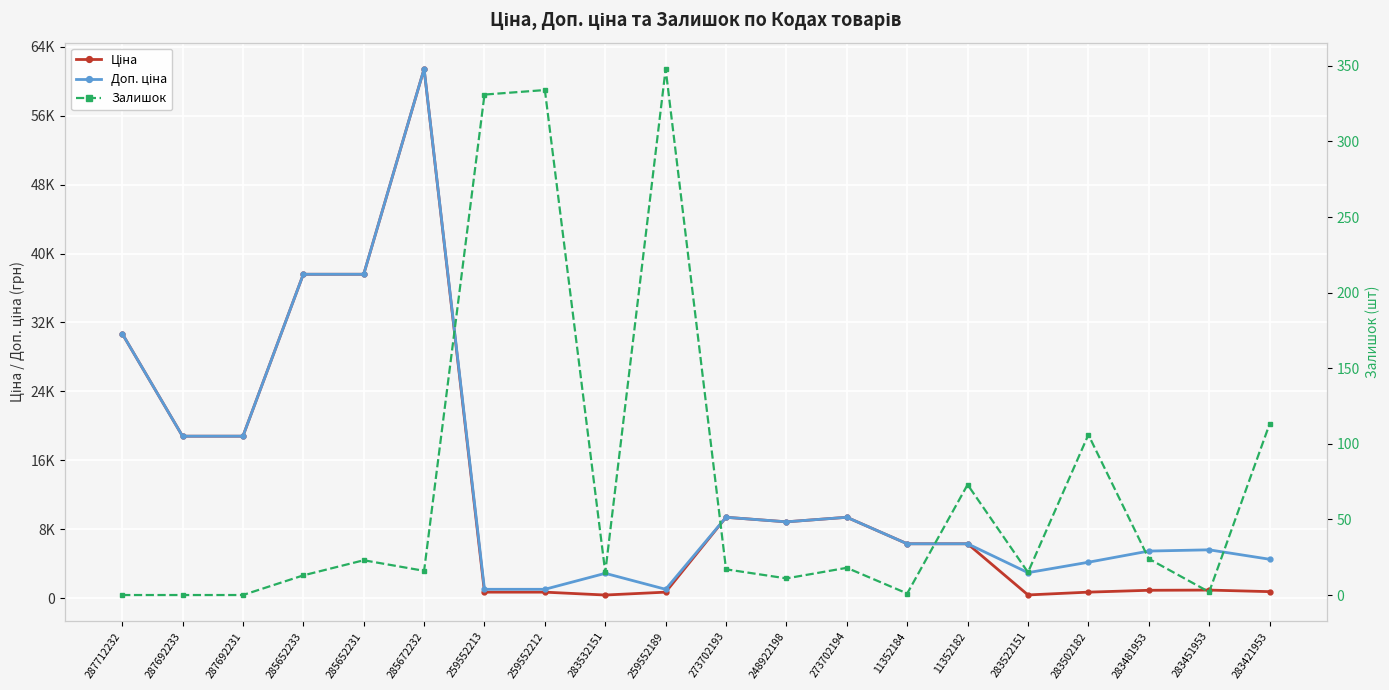

Where does the Доп. ціна series first go above 6308?

287712232